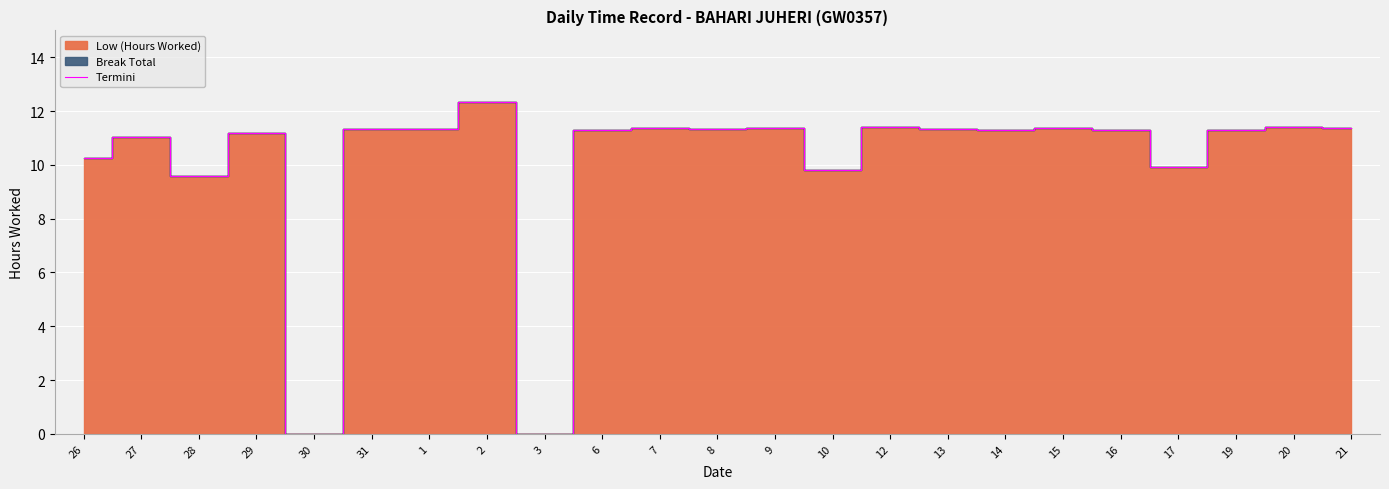

The chart shows a value of 9.6 at 28. True or false?

True